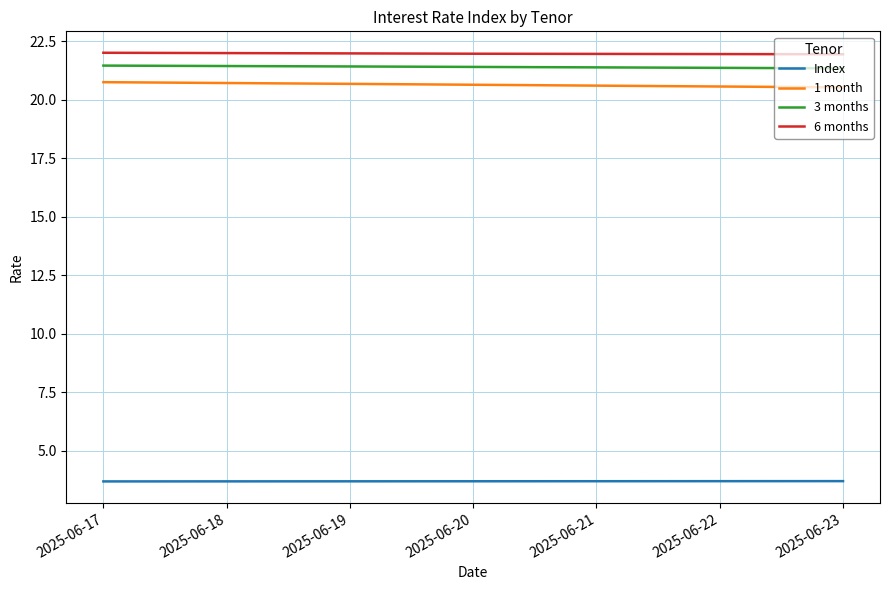

What is the difference between the 1 month values at 2025-06-17 and 2025-06-21?

0.1